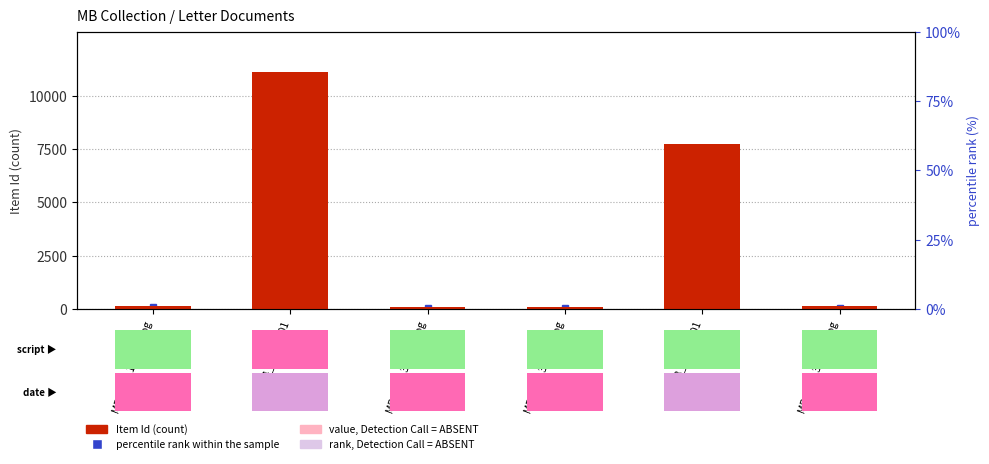

Reading left to right, what are all the values shown in this chart?

Item Id (count): 159.0	11093.0	109.0	113.0	7729.0	120.0
value, Detection Call = ABSENT: 28.6	1996.7	19.6	20.3	1391.2	21.6
rank, Detection Call = ABSENT: 11.1	776.5	7.6	7.9	541.0	8.4